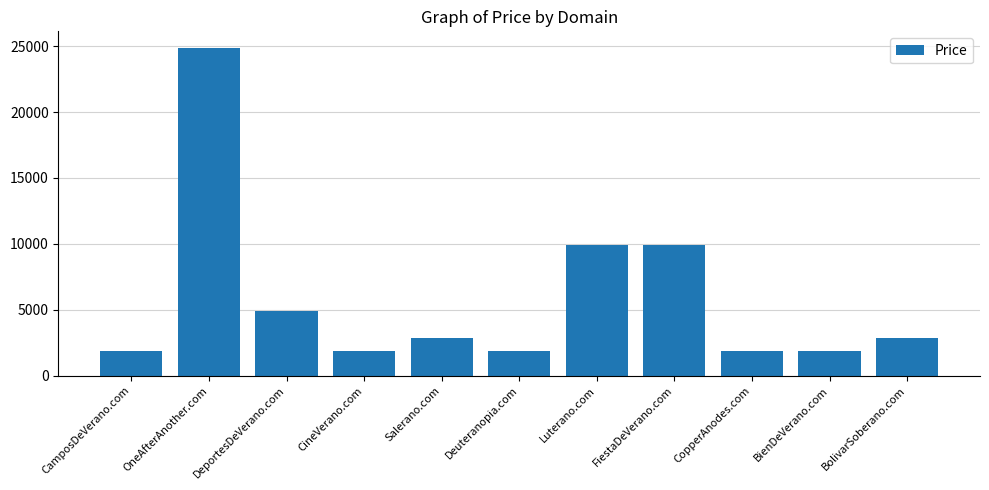

What is the difference between the maximum and minimum values?

23000